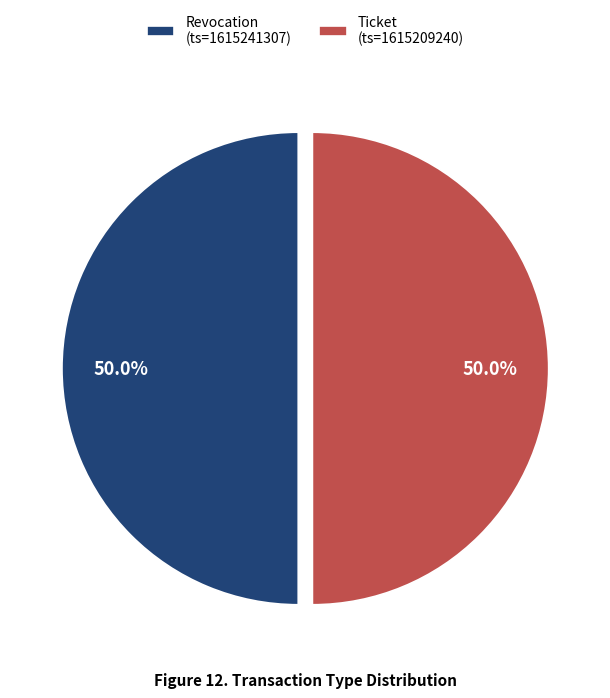

What percentage is the Revocation slice, to the nearest percent?

50%